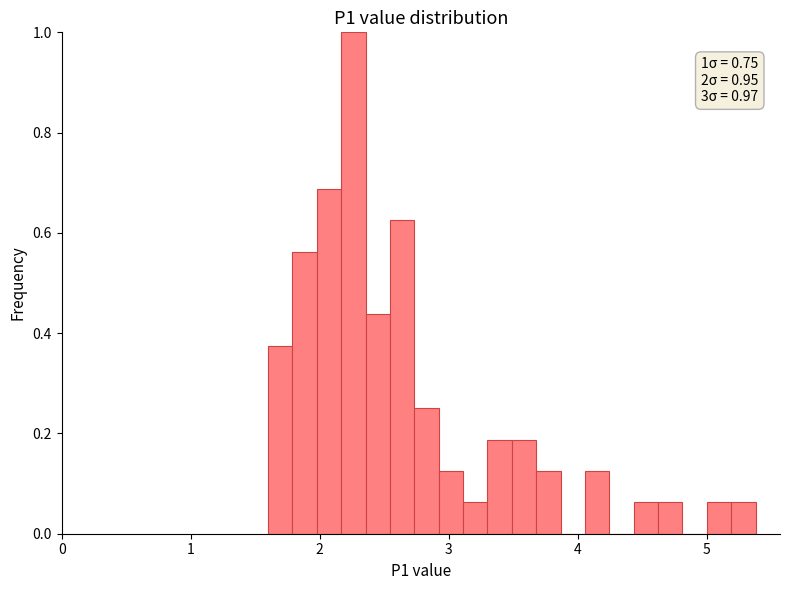

Read against the x-axis, roughly where is the centre of the tallest bar?

2.3